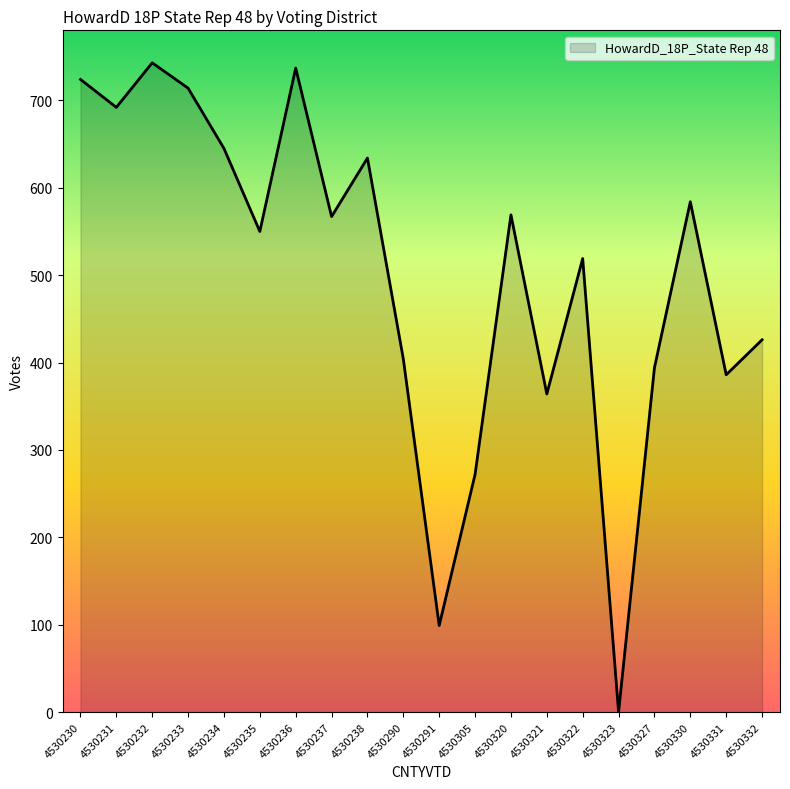

Which has a higher value, 4530331 or 4530327?

4530327